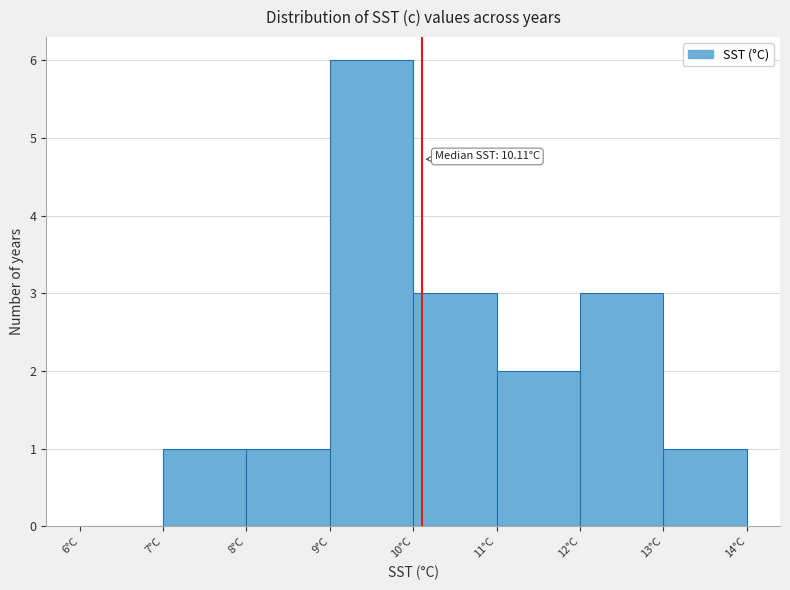

Over which range of the x-axis is the bar tallest?

9 to 10